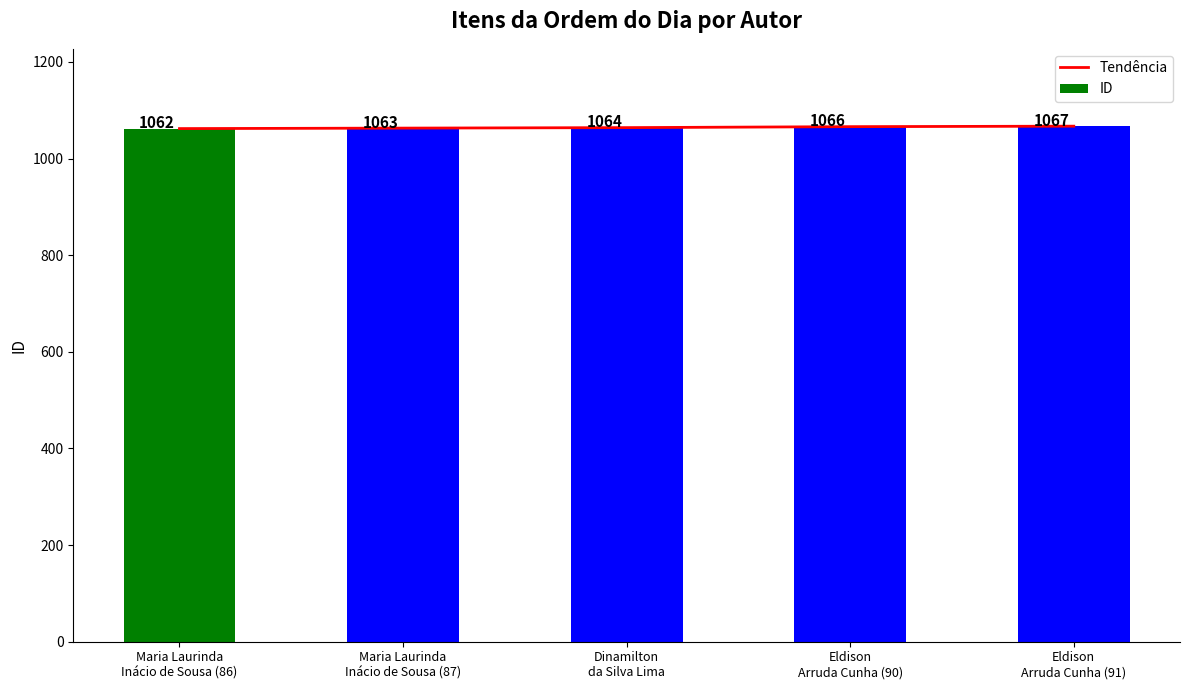

Are the bars grouped side by side (vs. stacked)?

Yes